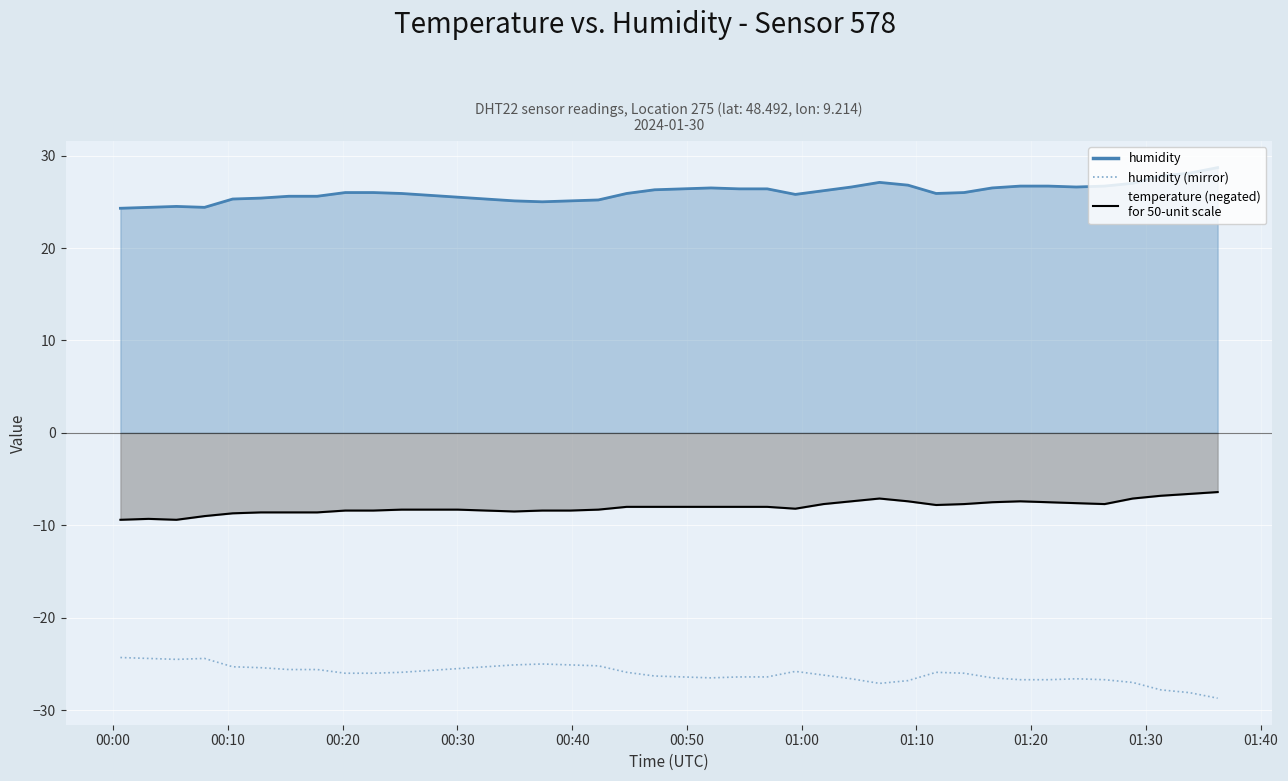

The chart shows a value of -40.7 at 22. True or false?

False